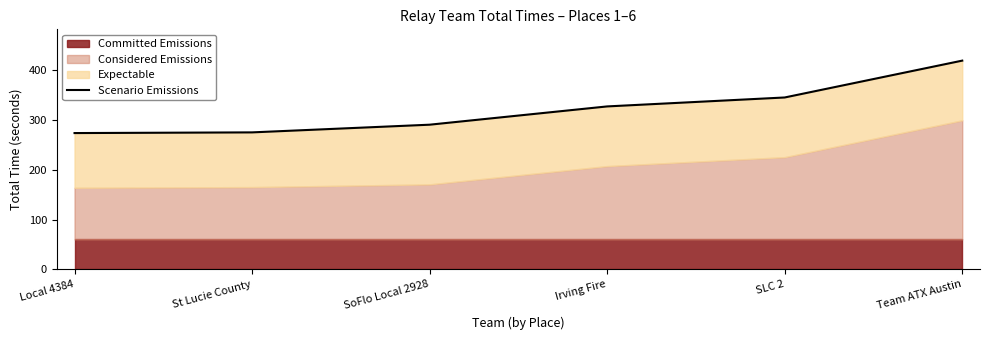

Where is the data nearest to the value 346?

SLC 2